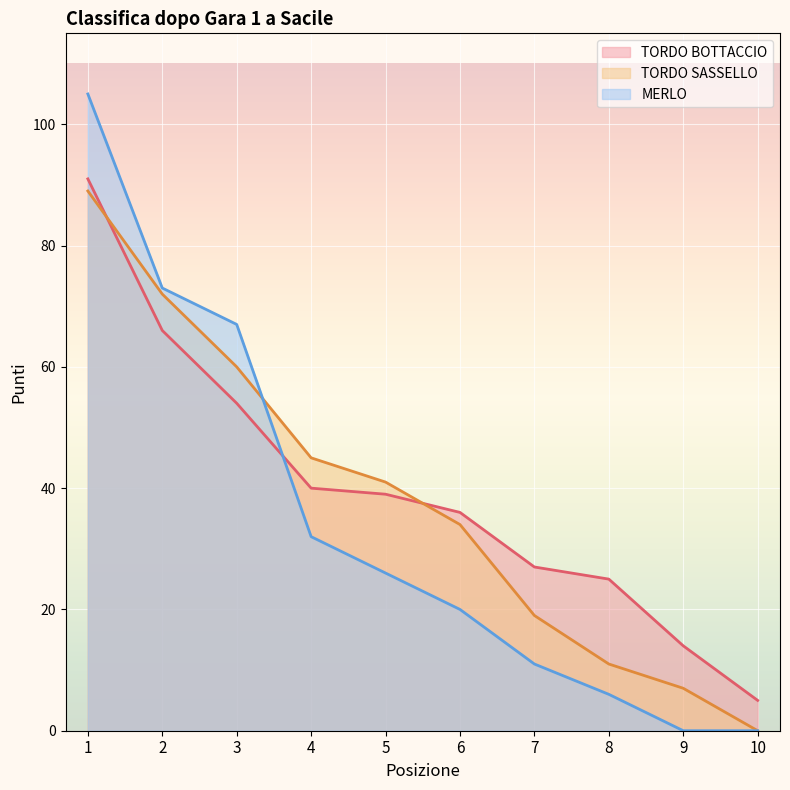

What is the total value across all series at 7?

57